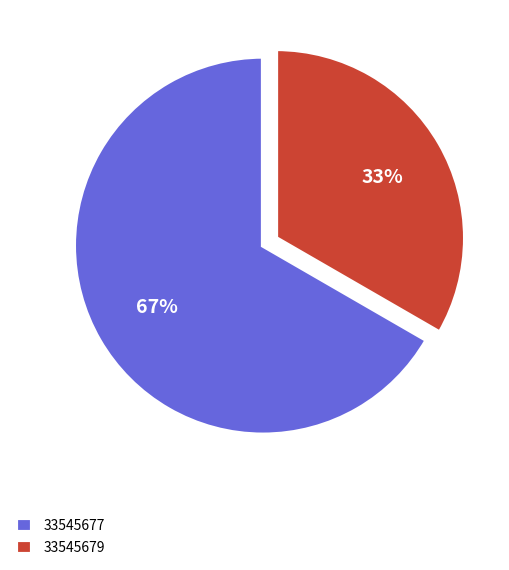

To the nearest percent, what is the combined percentage of 33545679 and 33545677?

100%